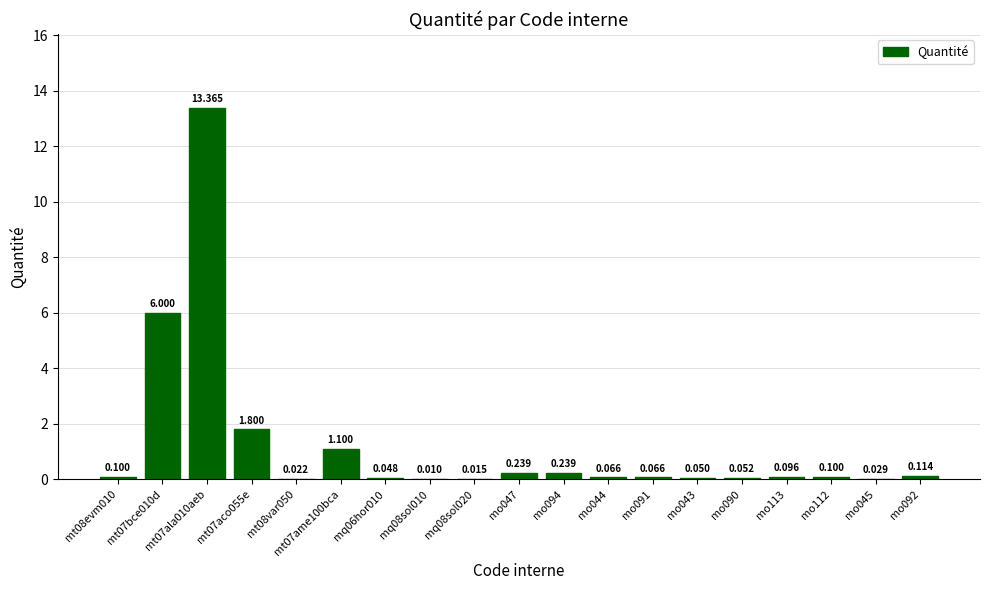

What is the label of the 7th bar from the right?

mo091